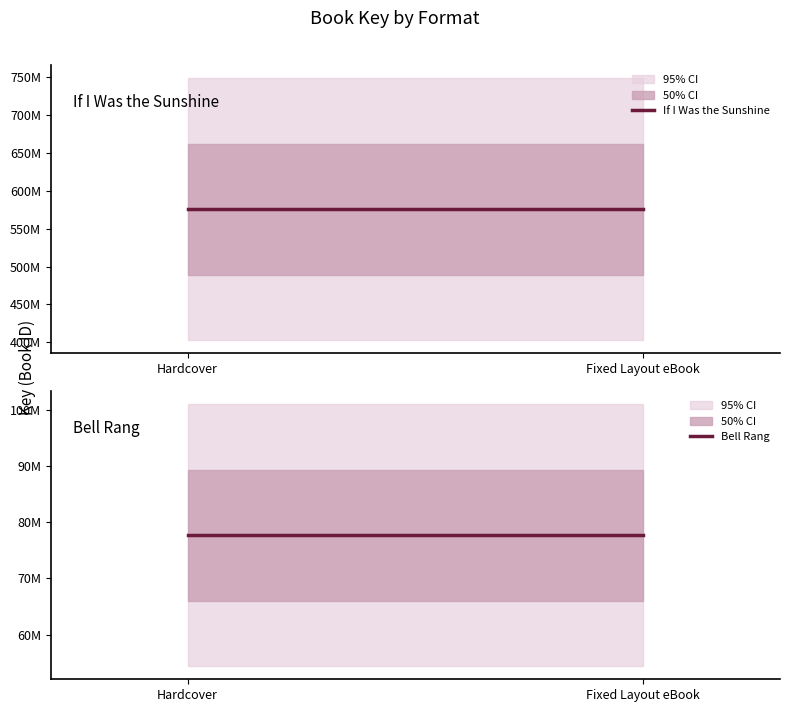

What is the approximate value of Bell Rang at Fixed Layout eBook?

77702189